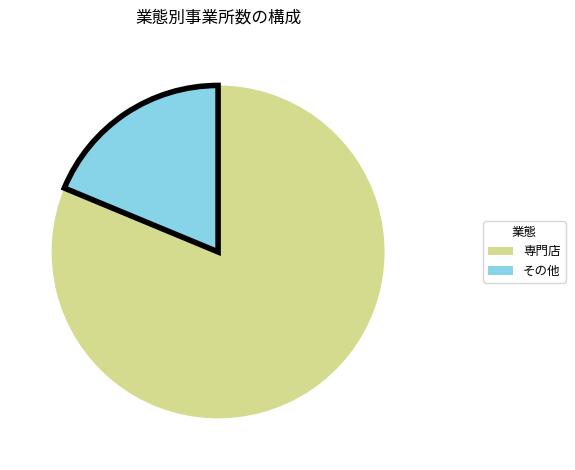

Does any single category account for the majority?

Yes